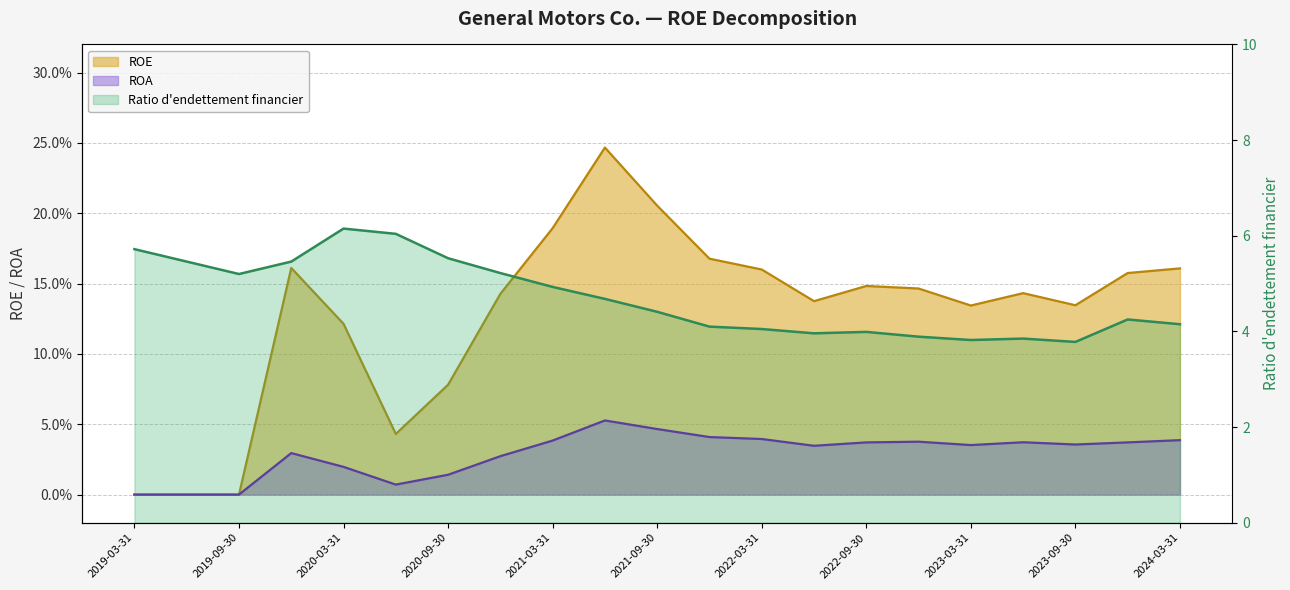

What position from the left is 2023-03-31?

17